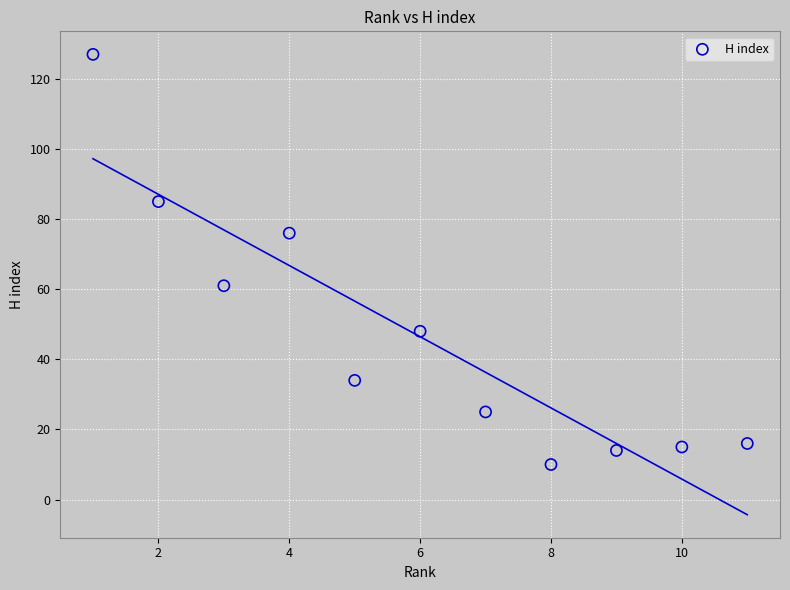

What is the range of Y values (max minus min)?

117